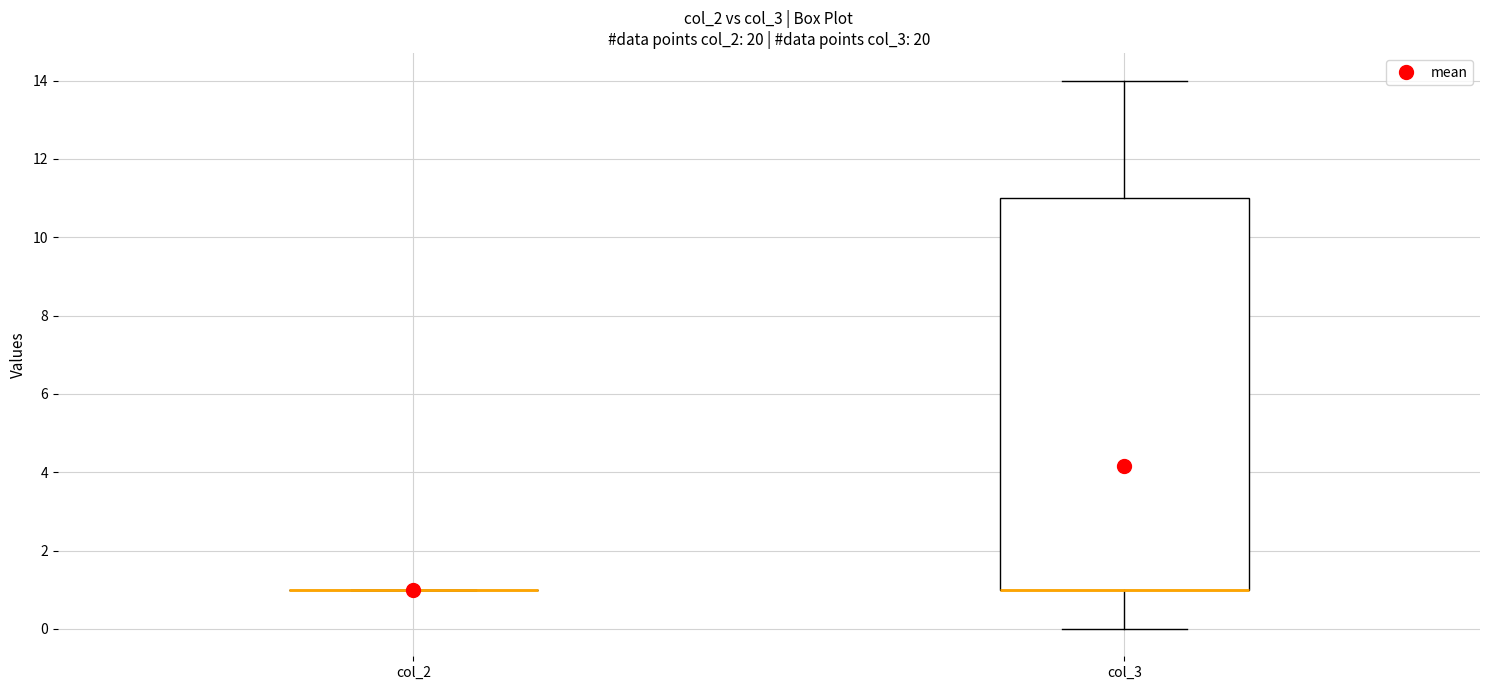

Reading left to right, read every box against the y-axis: the position of its median line, the range the box covers, and the ends of its whiskers. The values are not printed on the chart, so give them approximately, as read against the axis.

col_2: box collapsed to a line at 1, whiskers 1 to 1
col_3: median 1 (drawn on the box's lower edge), box 1 to 11, whiskers 0 to 14